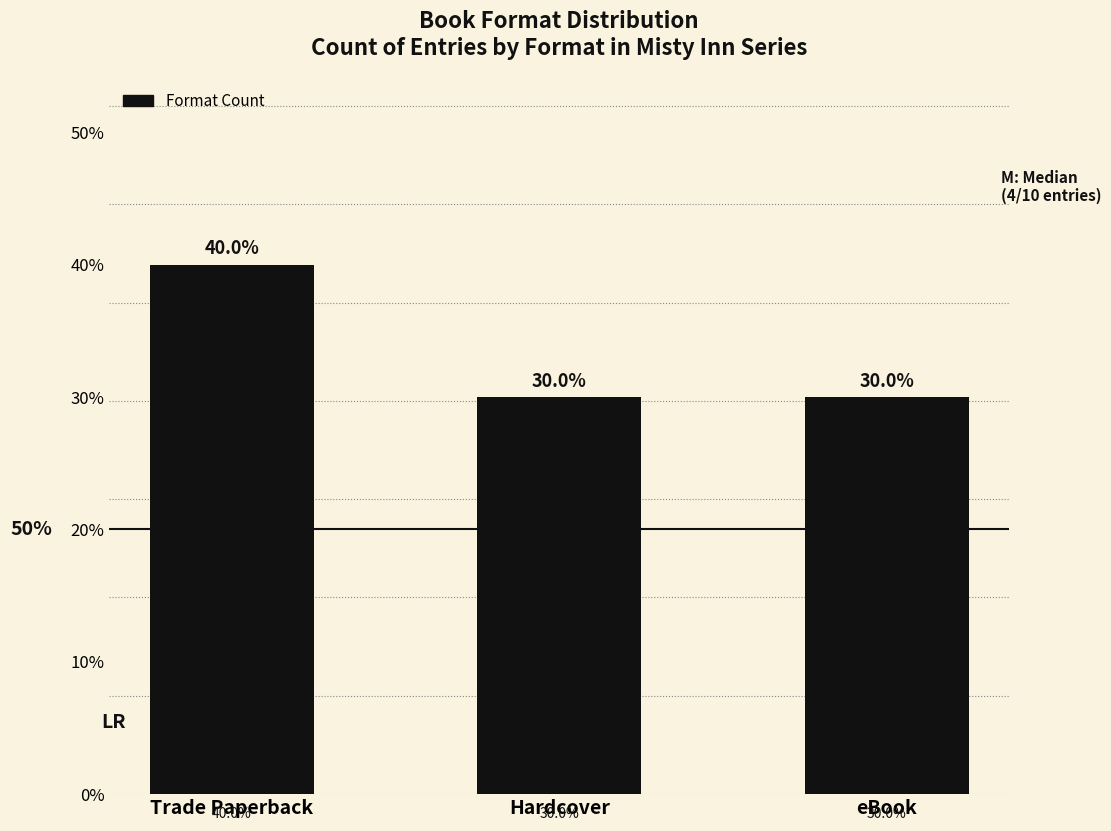

Does the chart contain any negative values?

No